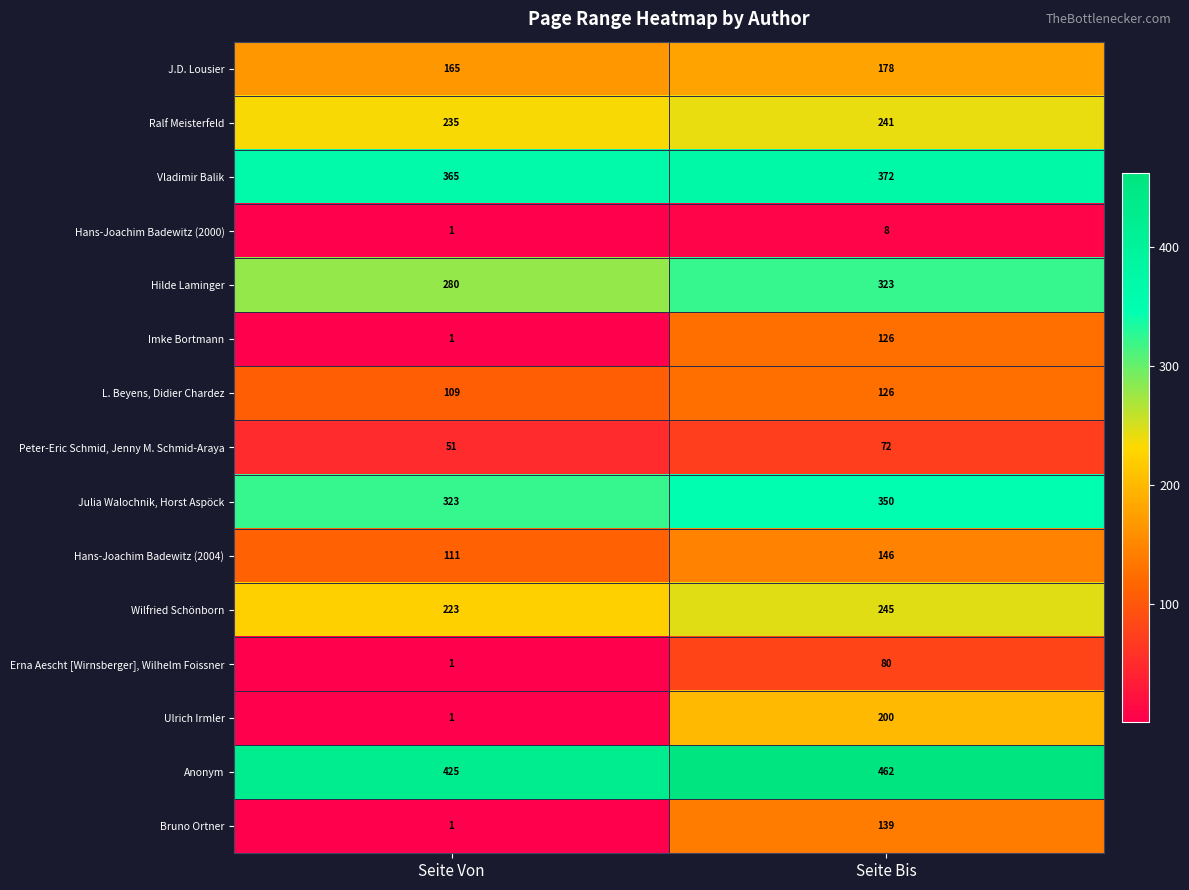

What is the difference between the maximum and minimum values in the Wilfried Schönborn series?

22